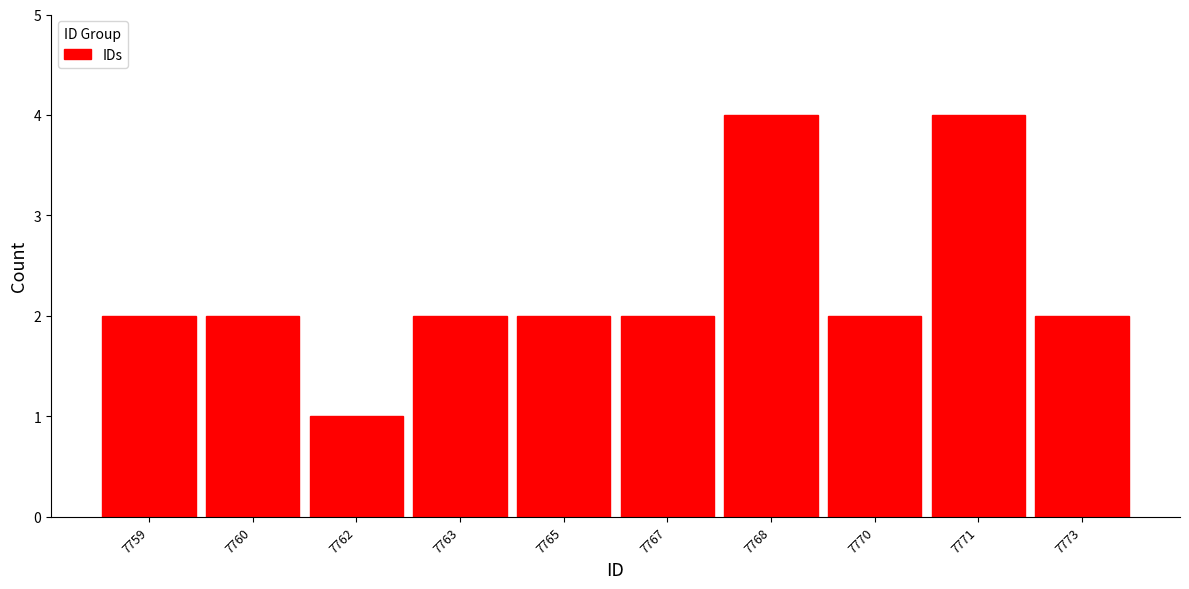

Reading left to right, what are all the values shown in this chart?

7759=2	7760=2	7762=1	7763=2	7765=2	7767=2	7768=4	7770=2	7771=4	7773=2